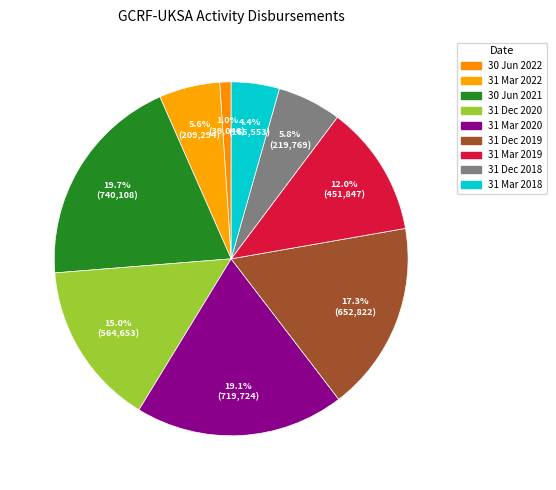

To the nearest percent, what is the average slice percentage?

11%